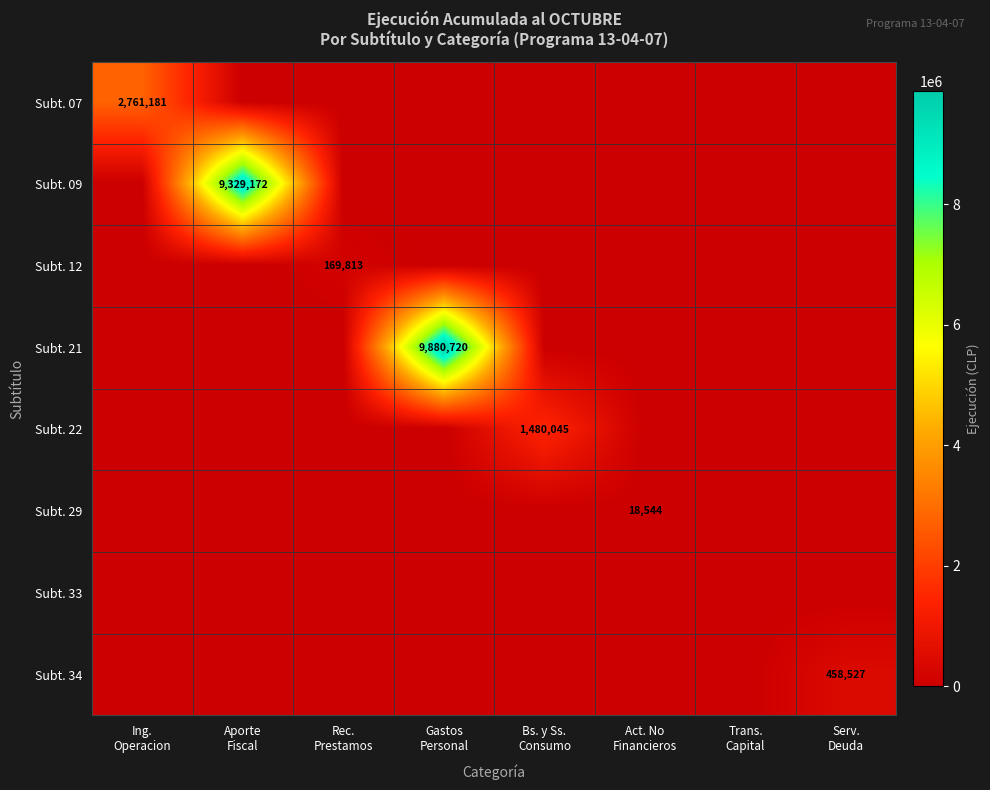

At which category does the chart reach its minimum across all series?

Aporte
Fiscal